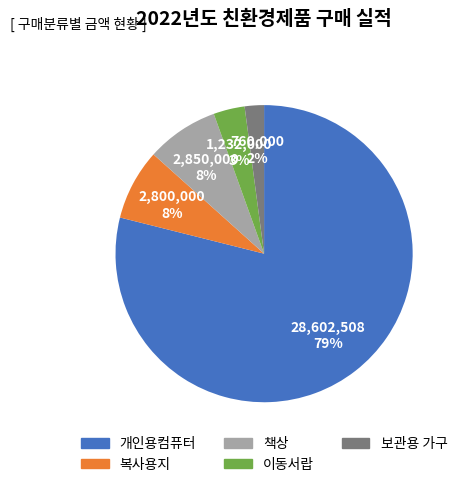

Which slice represents more than half of the pie?

개인용컴퓨터